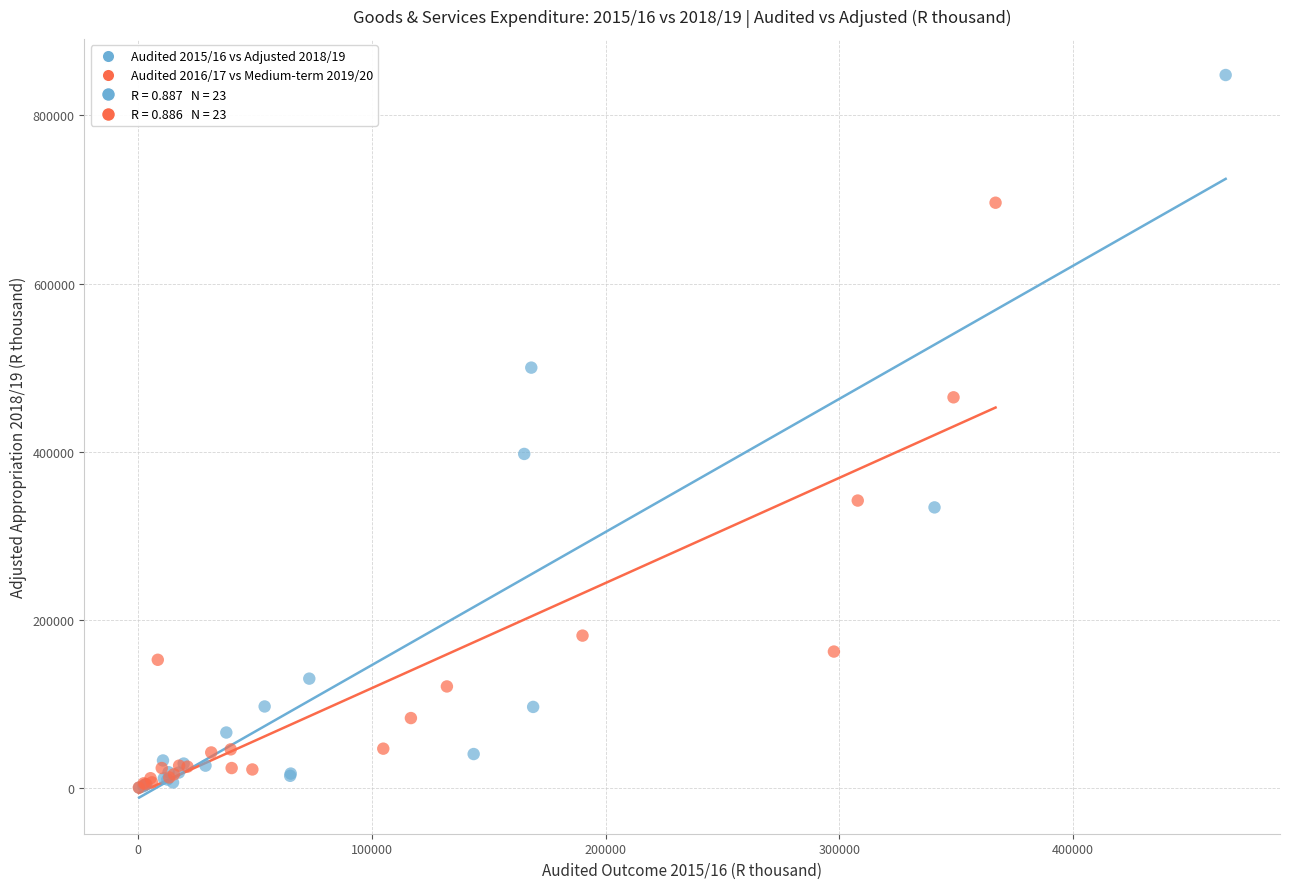

Which series has the largest Y range (max minus min)?

Audited 2015/16 vs Adjusted 2018/19